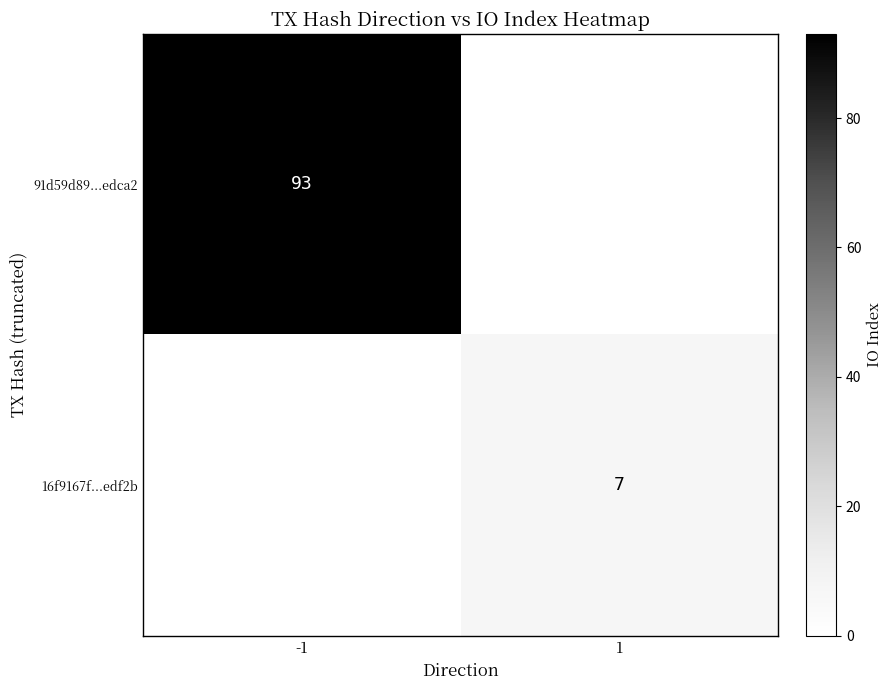

Between 1 and -1, which is larger?

-1